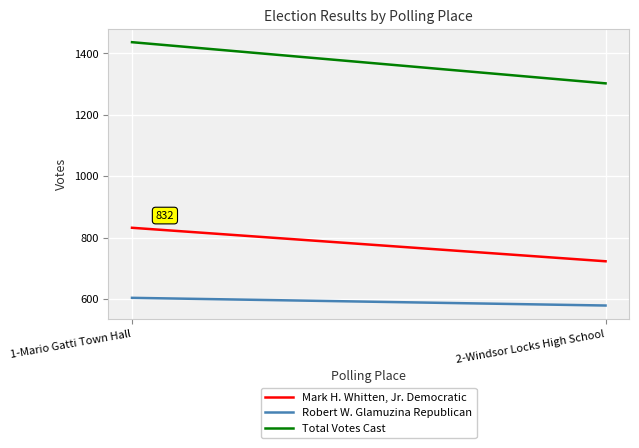

Which series has the widest spread of values?

Total Votes Cast